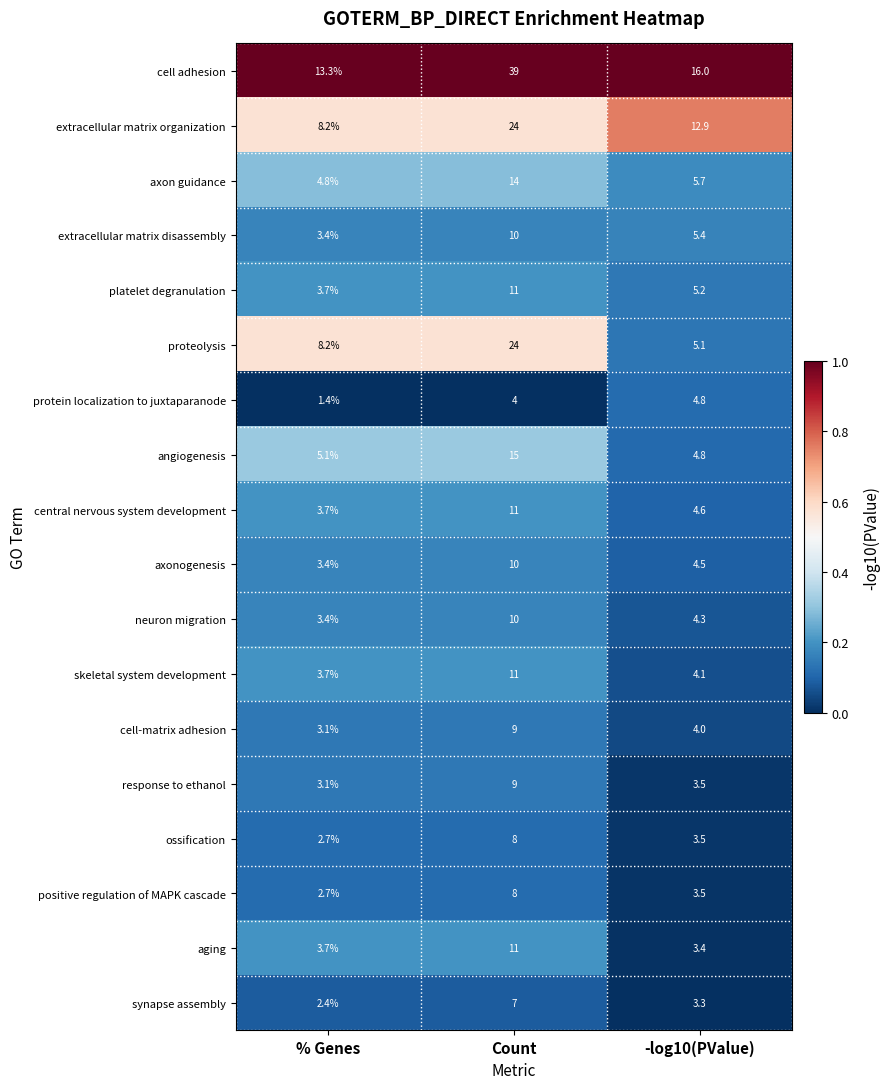

Which label corresponds to the largest value in the chart?

Count